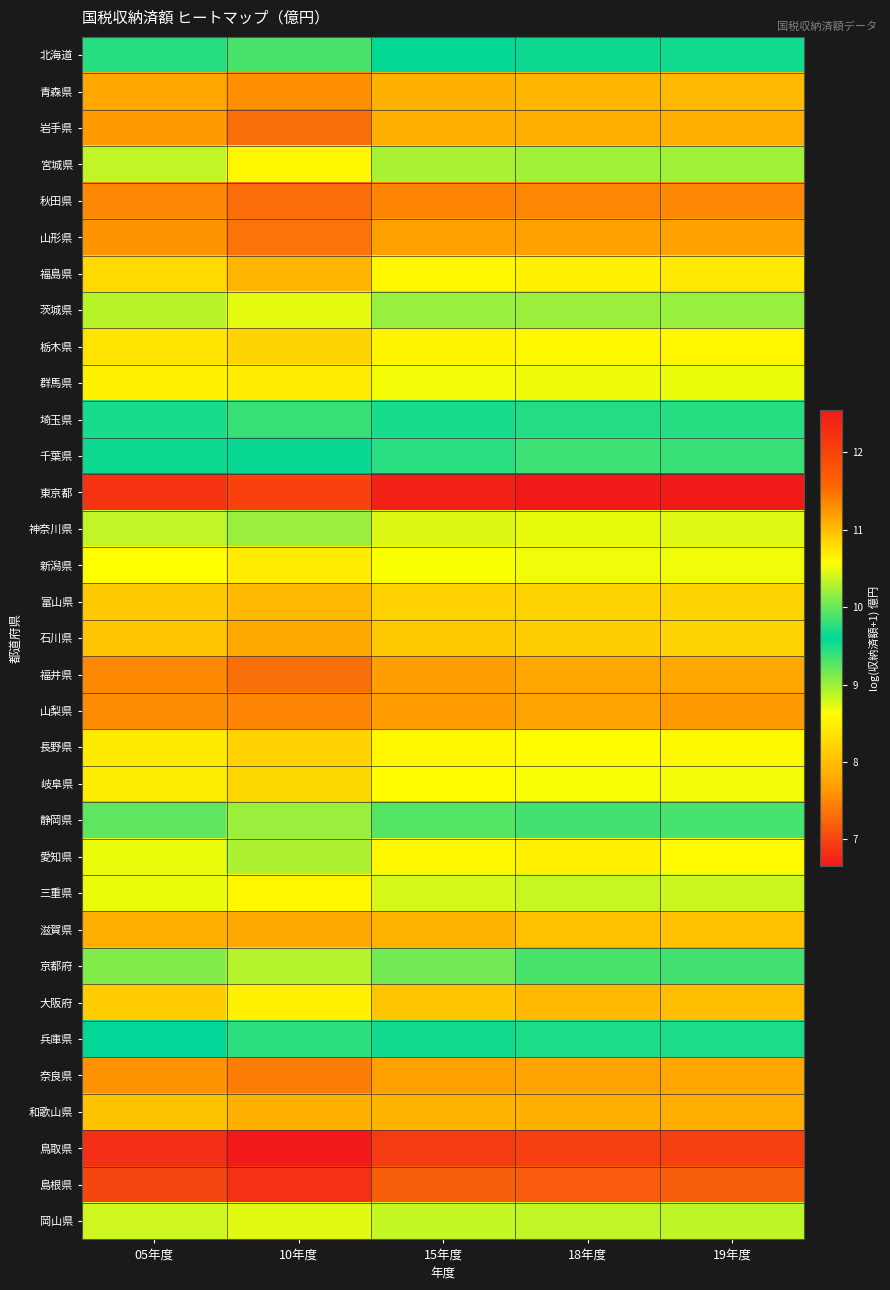

At how many categories does at least one series exceed 10?

5